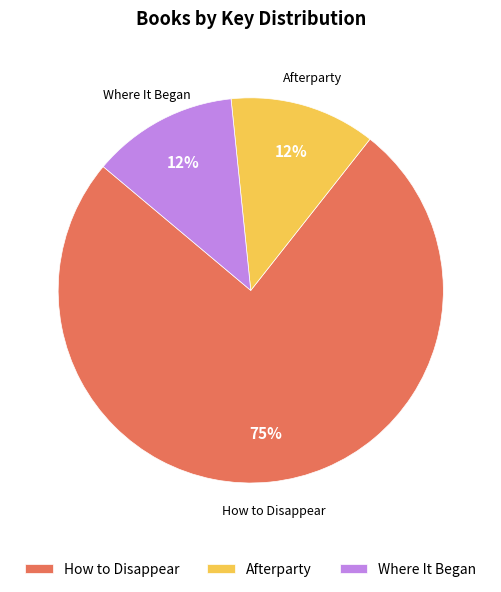

To the nearest percent, what percentage of the pie is Afterparty?

12%